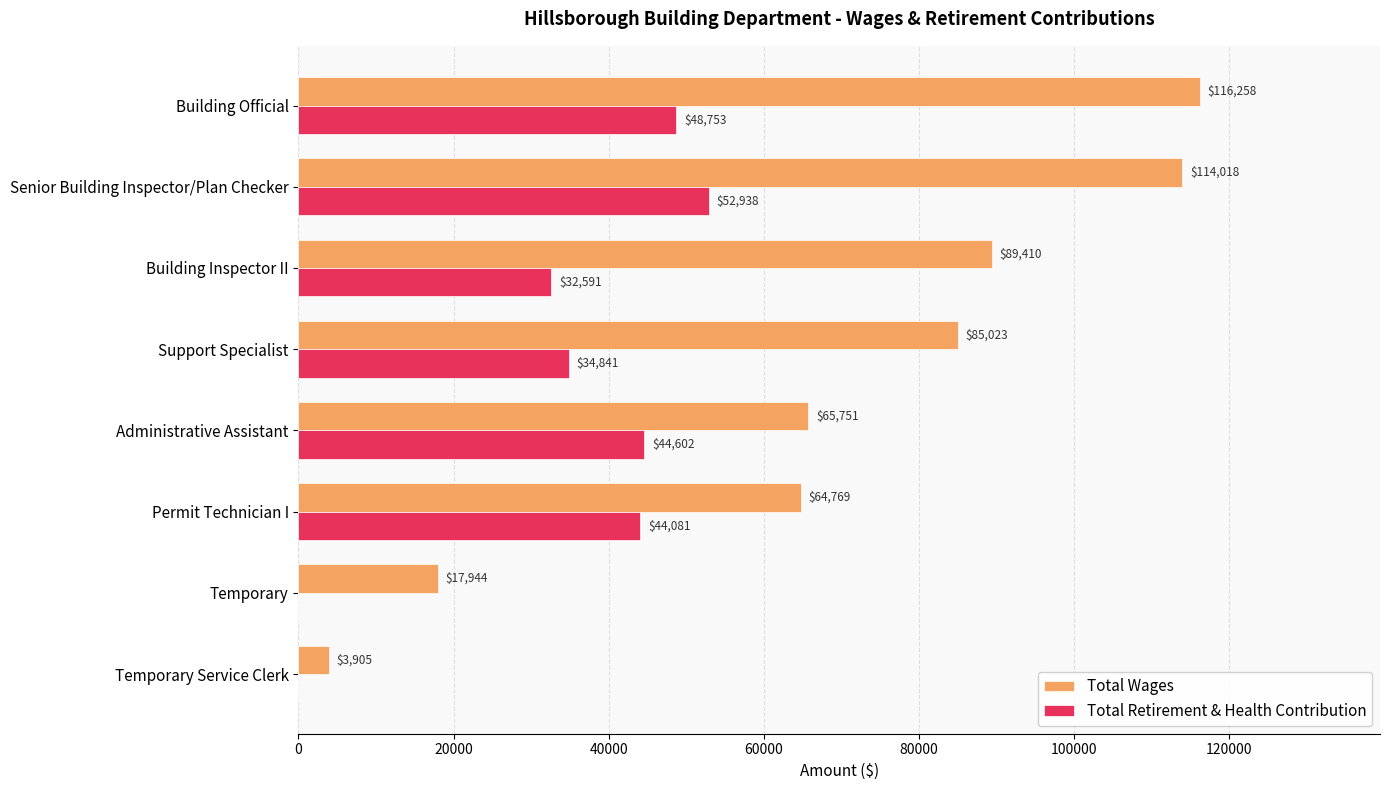

What are all the series names shown in the legend?

Total Wages, Total Retirement & Health Contribution